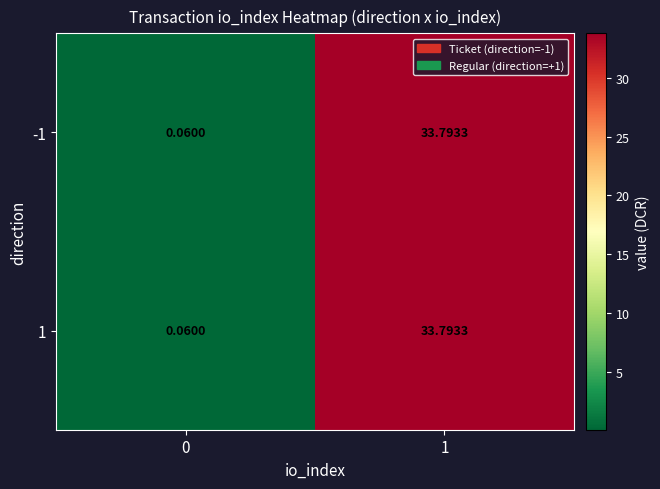

Is the value of -1 at 1 greater than the value of 1 at 0?

Yes